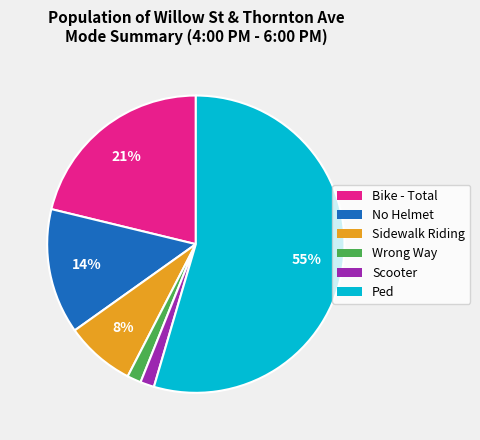

Combined, do Bike - Total and Ped account for over 50%?

Yes